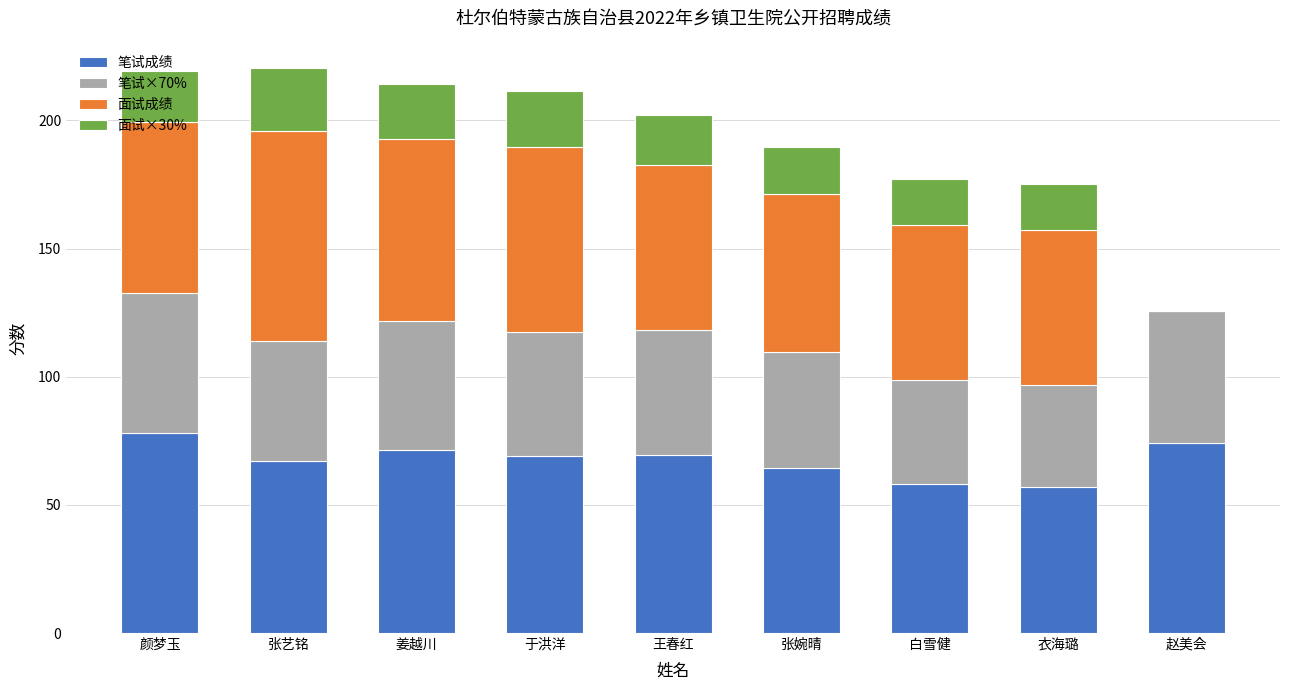

True or false: 笔试成绩 has a value of 57.0 at 衣海璐.

True